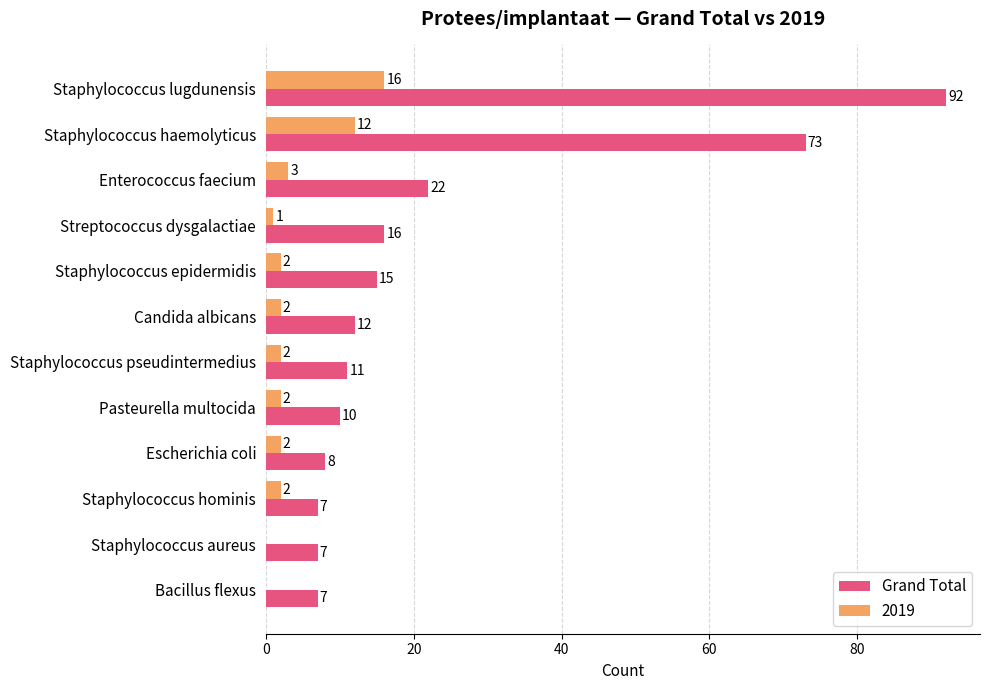

What is the sum of the Grand Total values at Bacillus flexus and Streptococcus dysgalactiae?

23